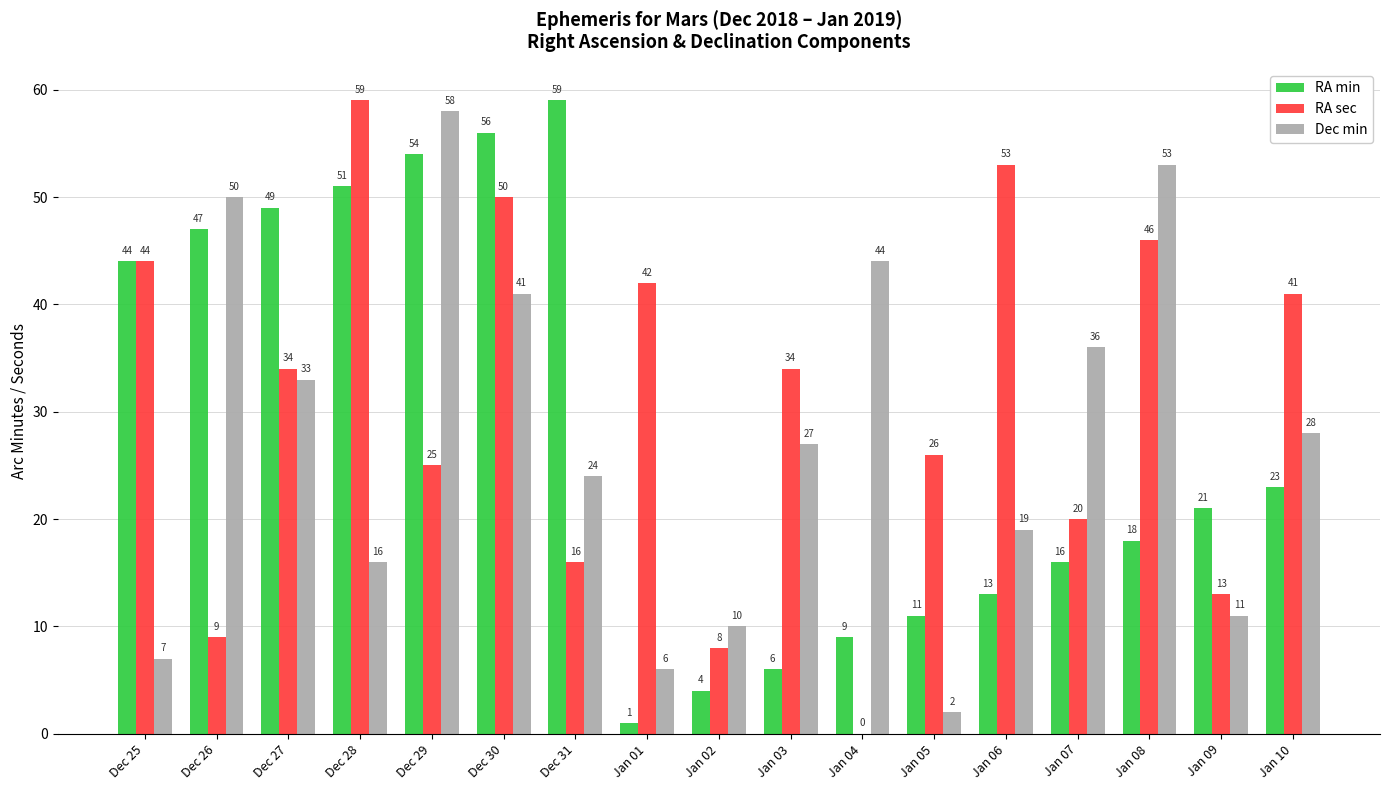

What are all the series names shown in the legend?

RA min, RA sec, Dec min